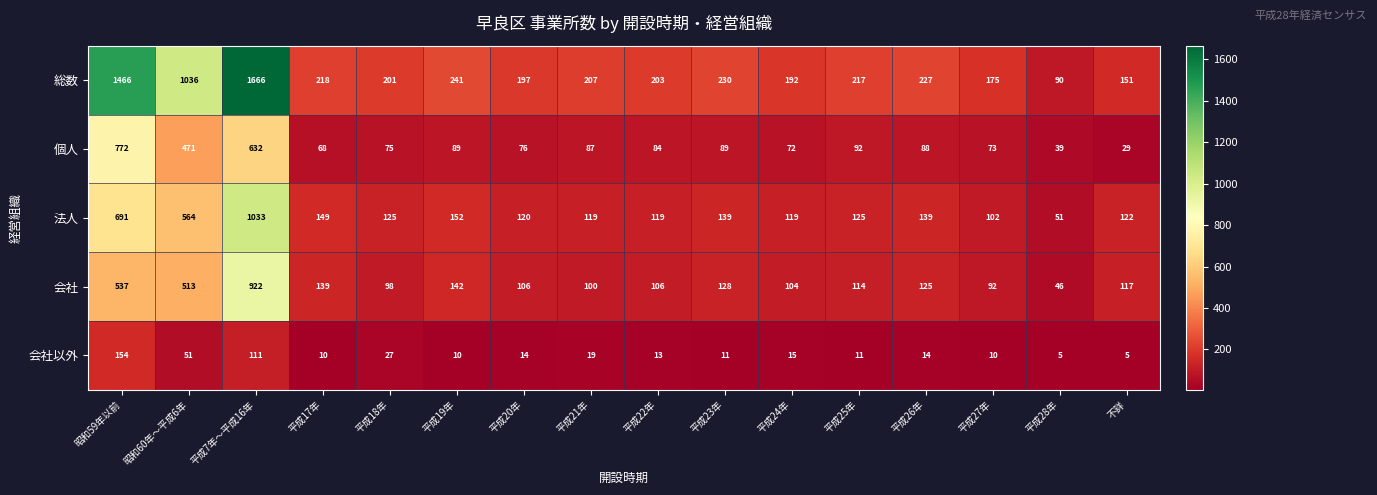

At which label does 個人 reach its peak?

昭和59年以前